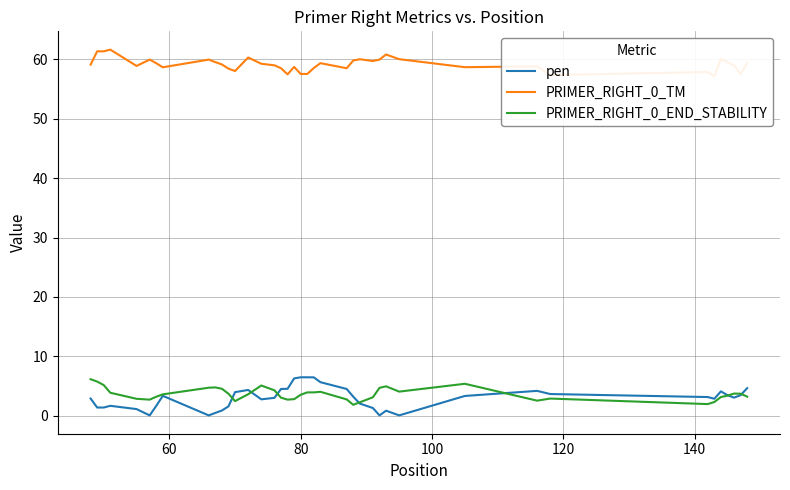

What is the average value of the pen series?

3.0